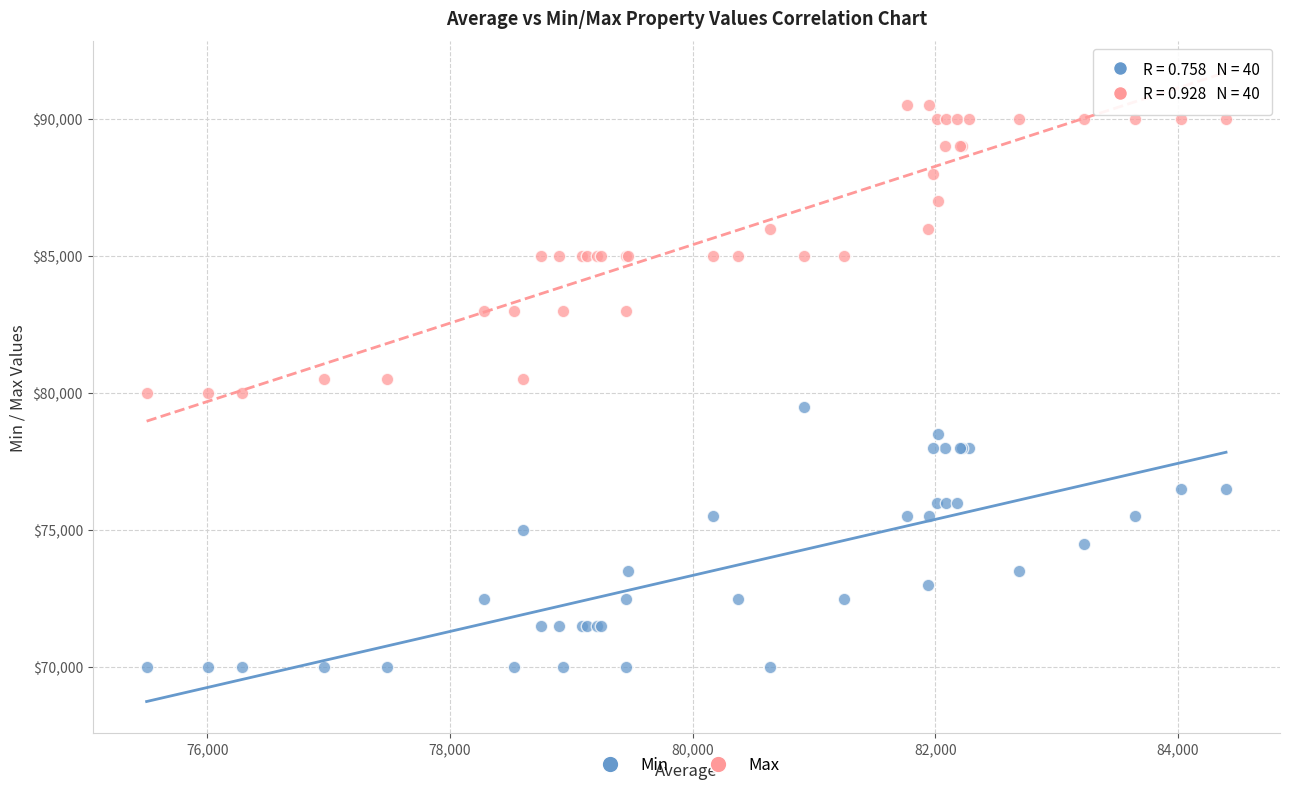

What is the X range (max minus min) for the scatter plot?

8895